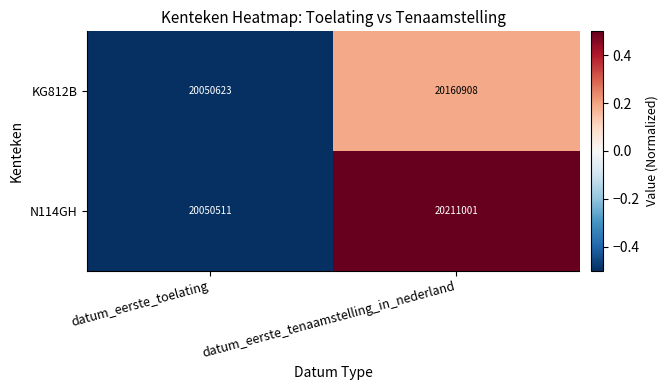

How many categories are shown in the chart?

2